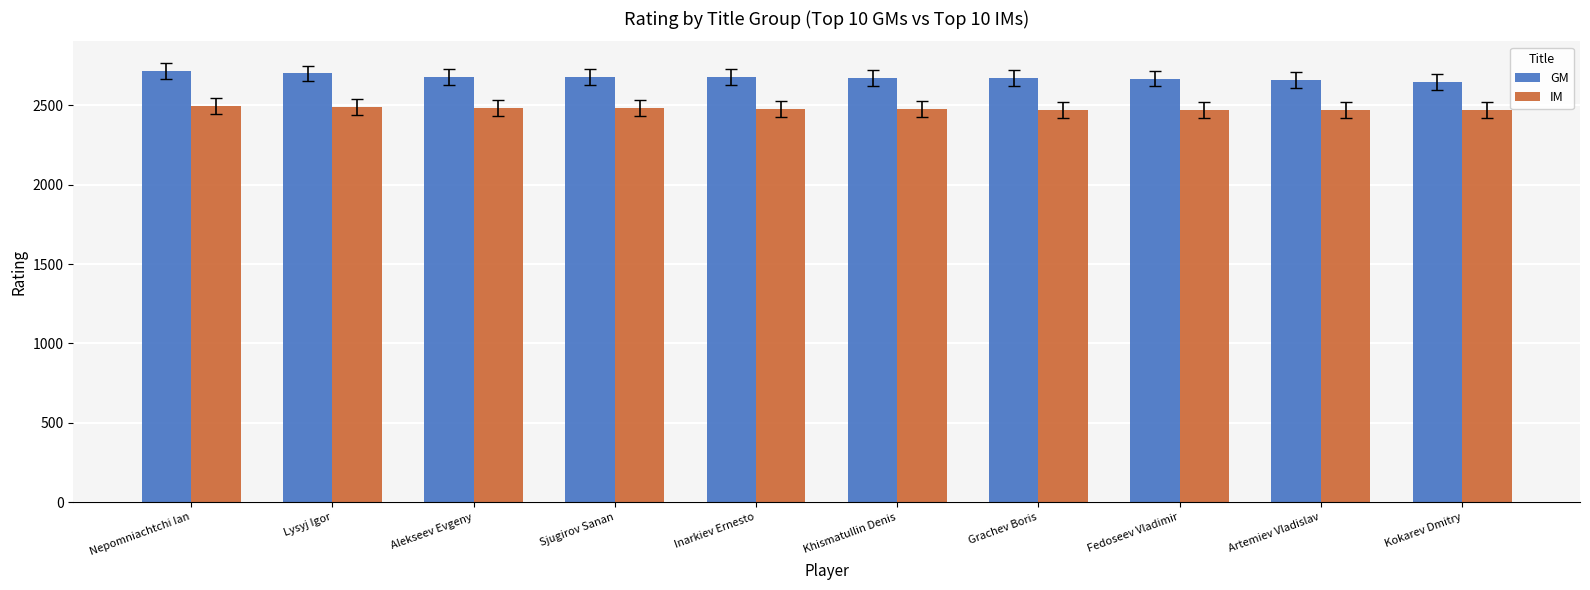

How many groups of bars are there?

10